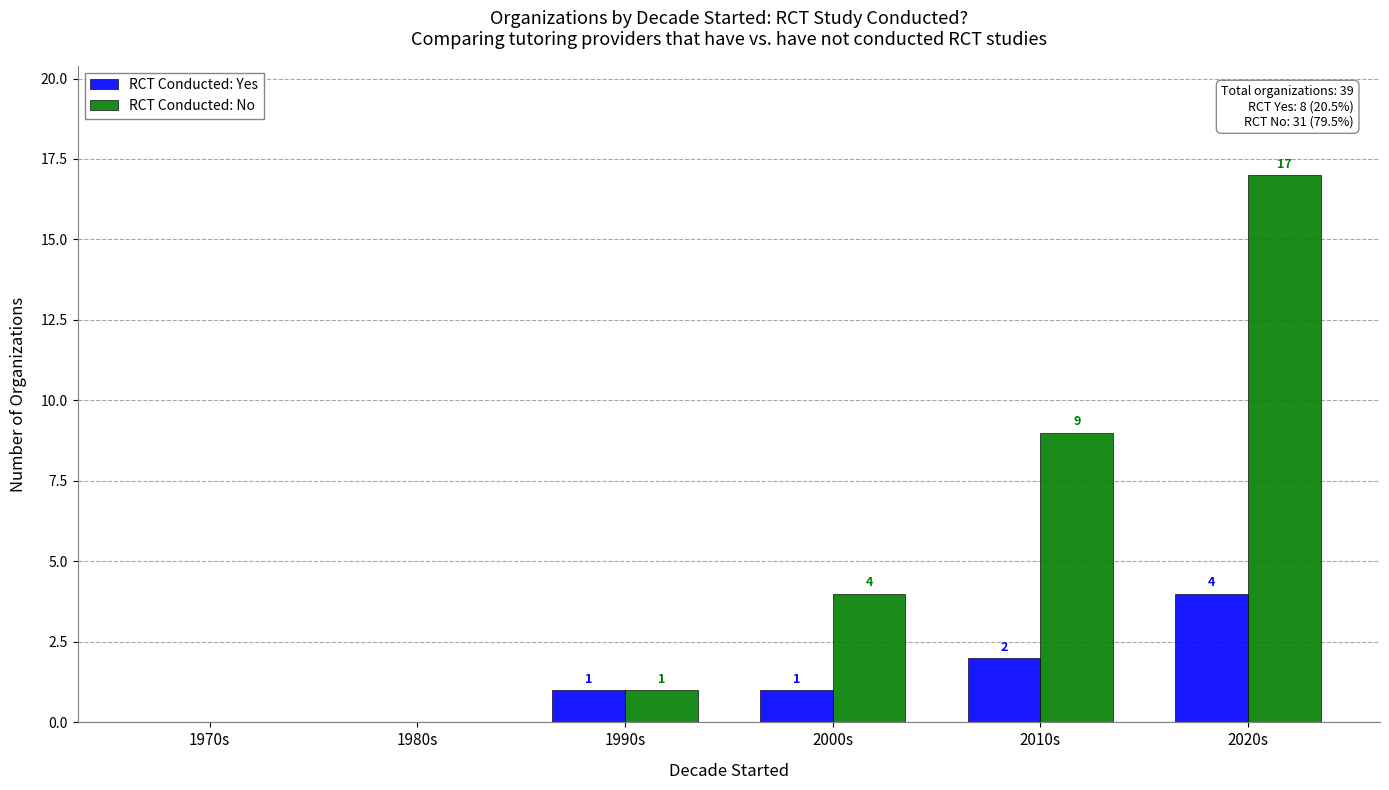

The value of RCT Conducted: Yes at 2000s is 1. True or false?

True